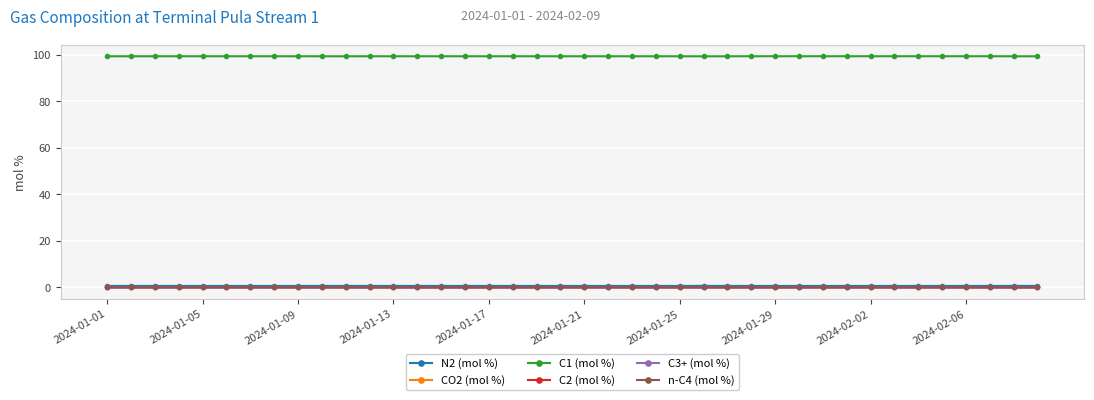

True or false: n-C4 (mol %) has more than 2 interior local peaks.

True